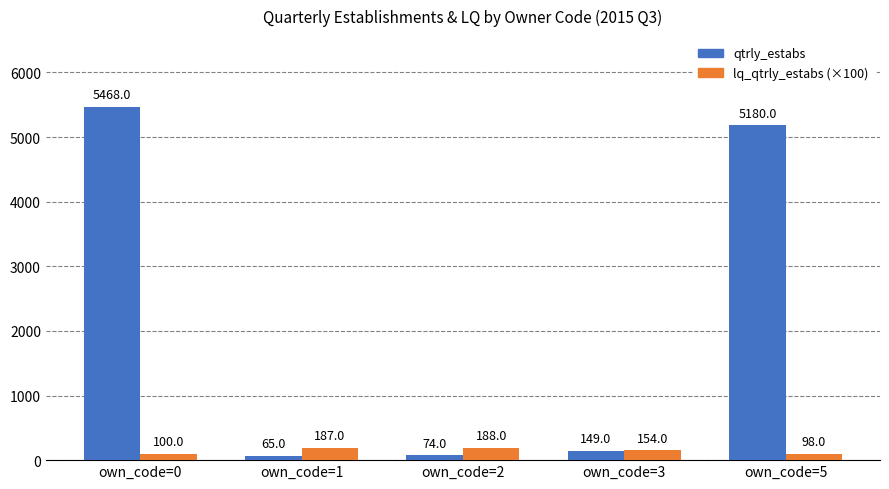

What are all the series names shown in the legend?

qtrly_estabs, lq_qtrly_estabs (×100)